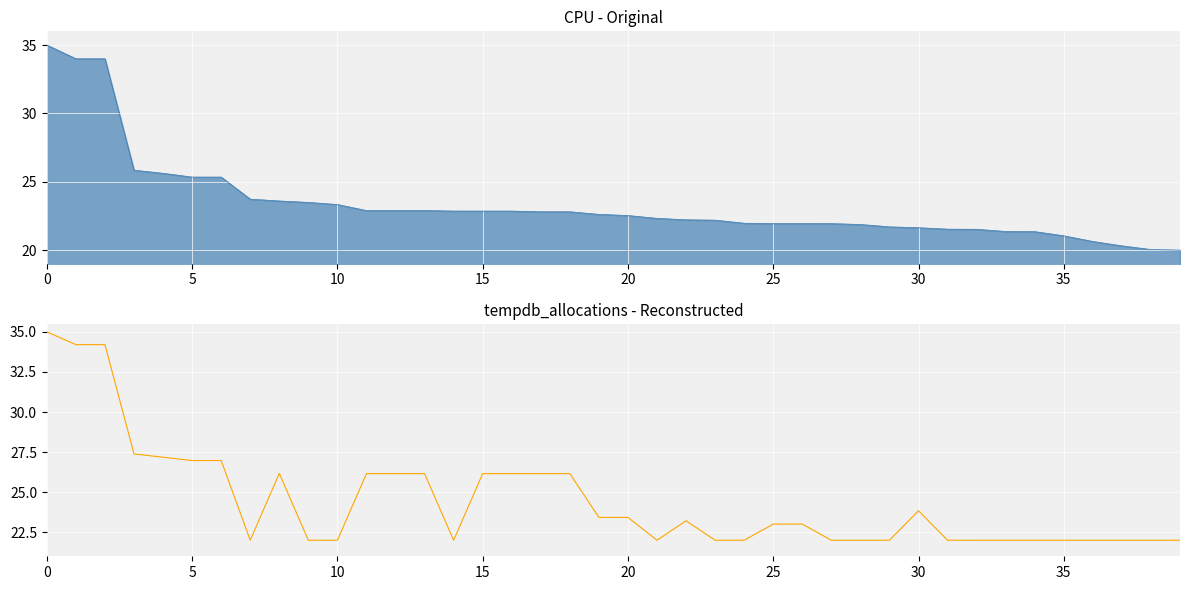

How many data points are above 23?

21